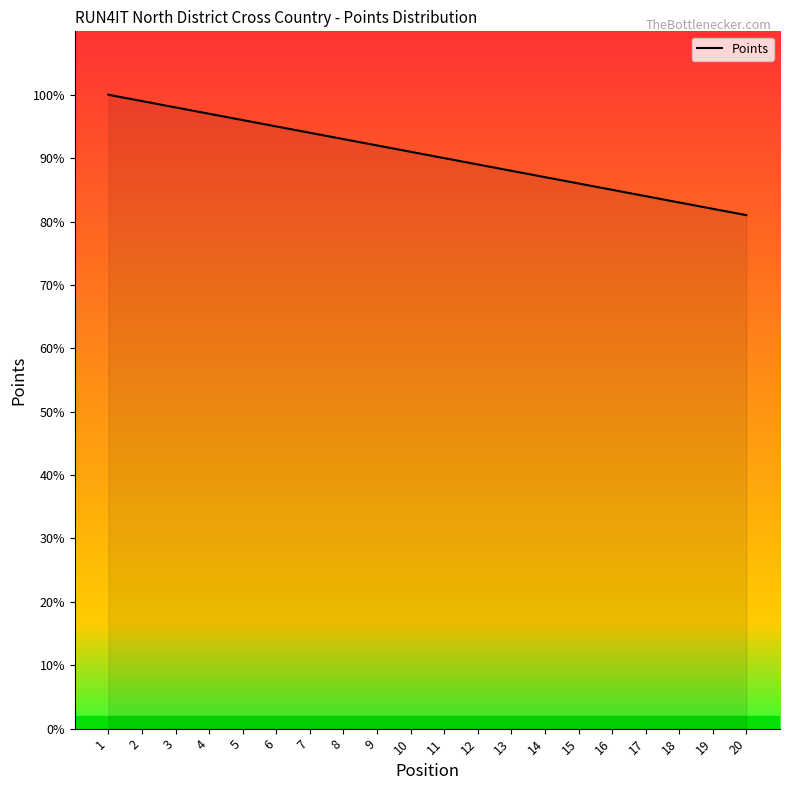

Is it true that the value at 7 is 27?

False